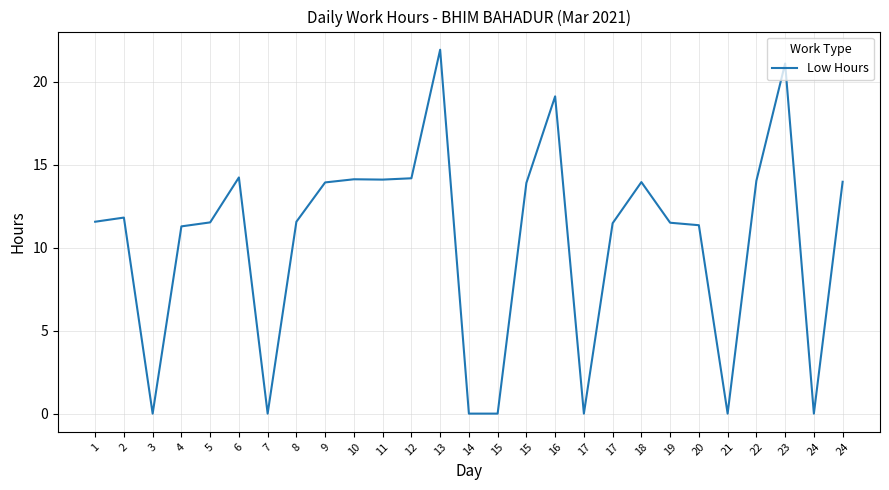

How many lines are shown in the chart?

1